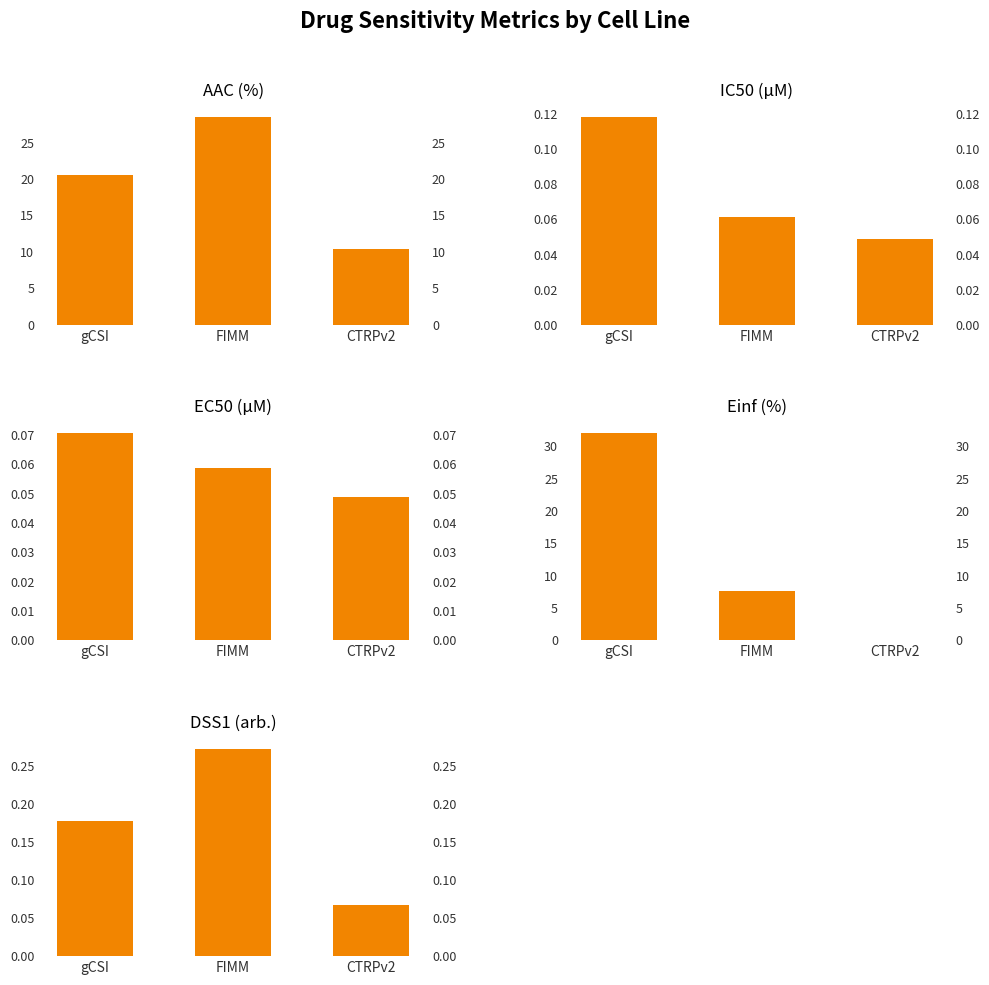

The EC50 (µM) series shows 0.1 at gCSI. True or false?

True